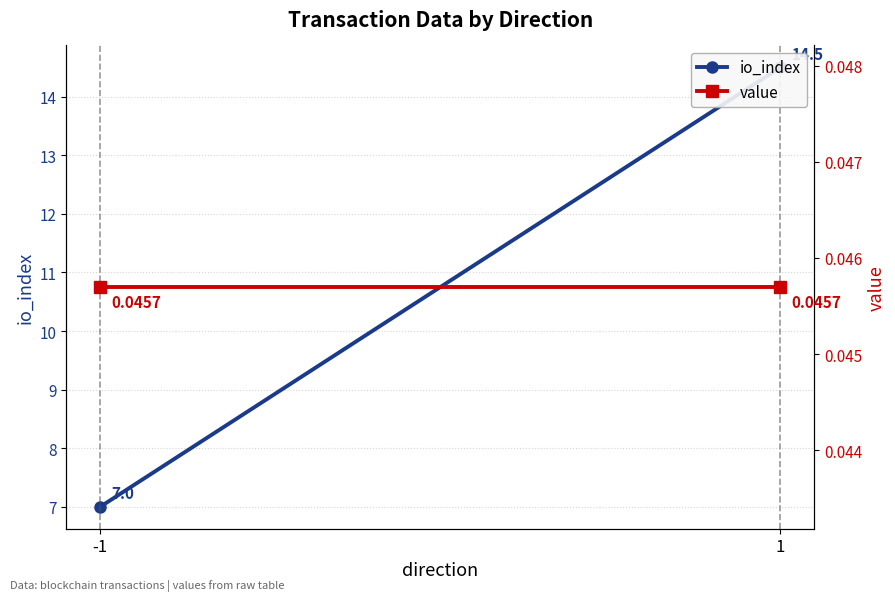

What is the total value across all series at -1?

7.0